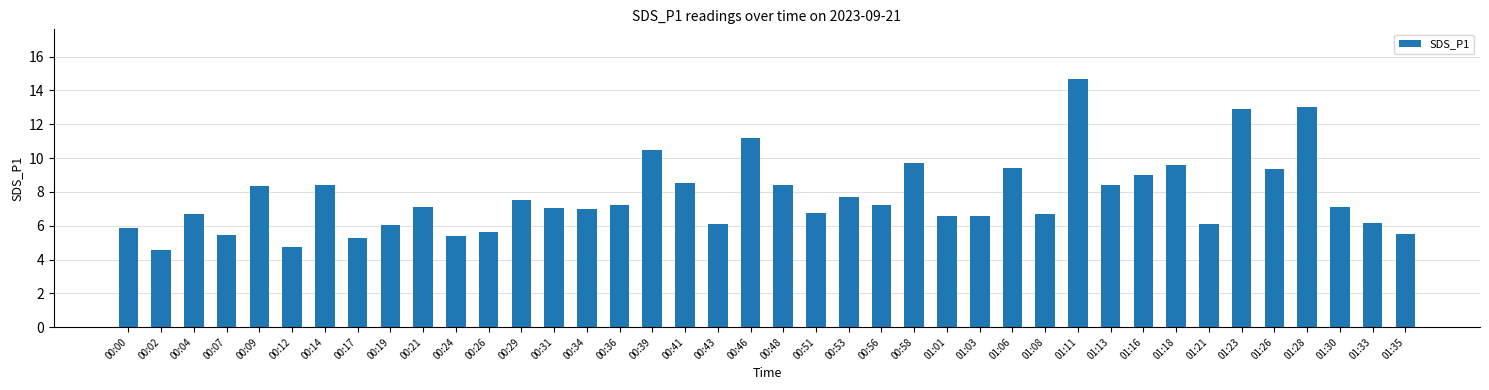

Approximately how many times larger is the value at 01:06 compared to 01:26?

1.0